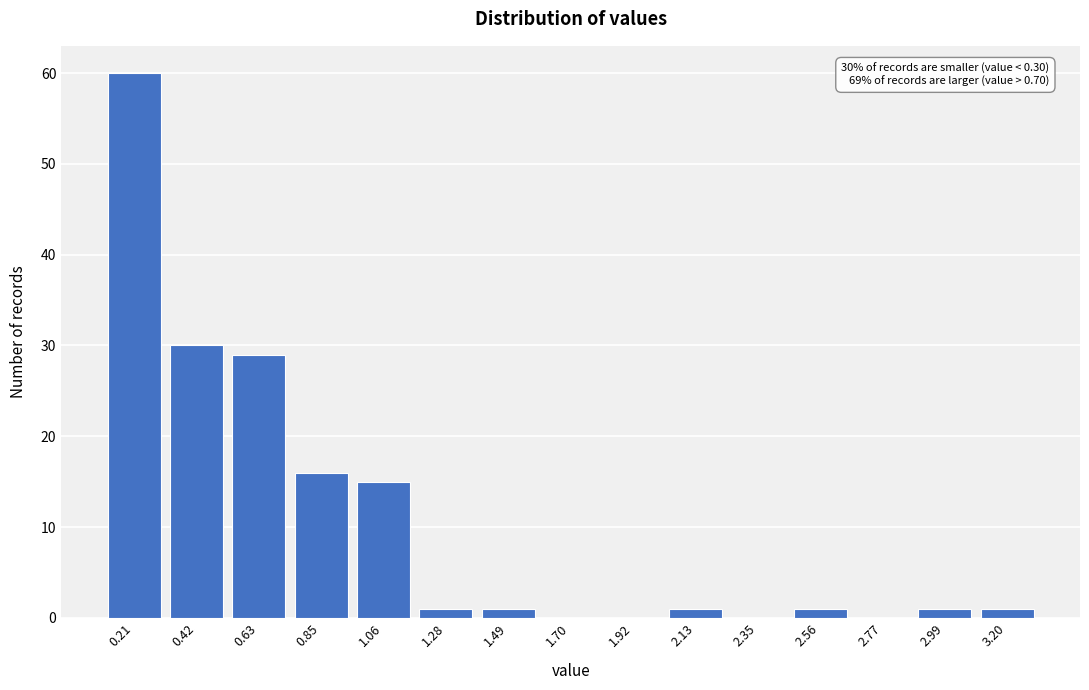

Which range on the x-axis has the tallest bar?

0.10 to 0.30